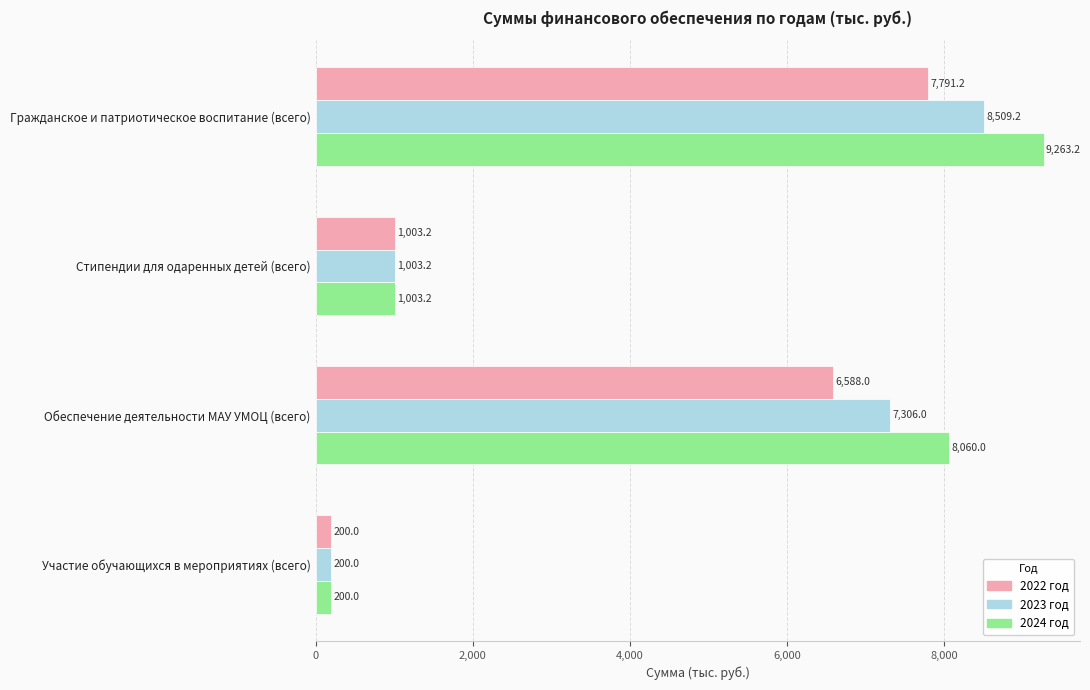

Which series has the largest total across all categories?

2024 год